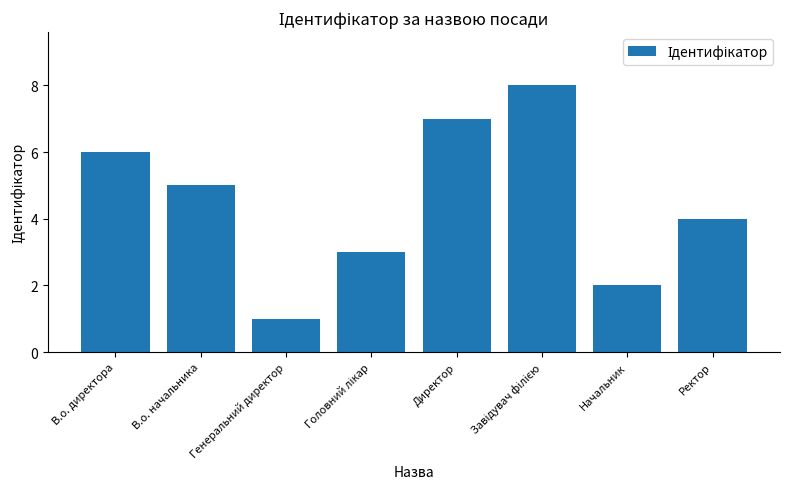

What is the label of the 1st bar from the right?

Ректор